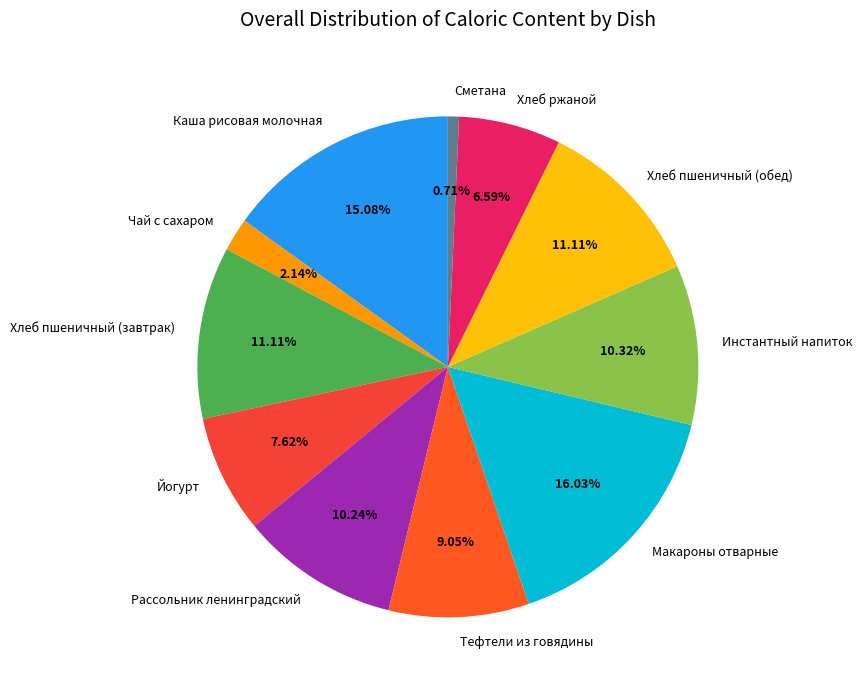

Count the number of slices in the pie.

11